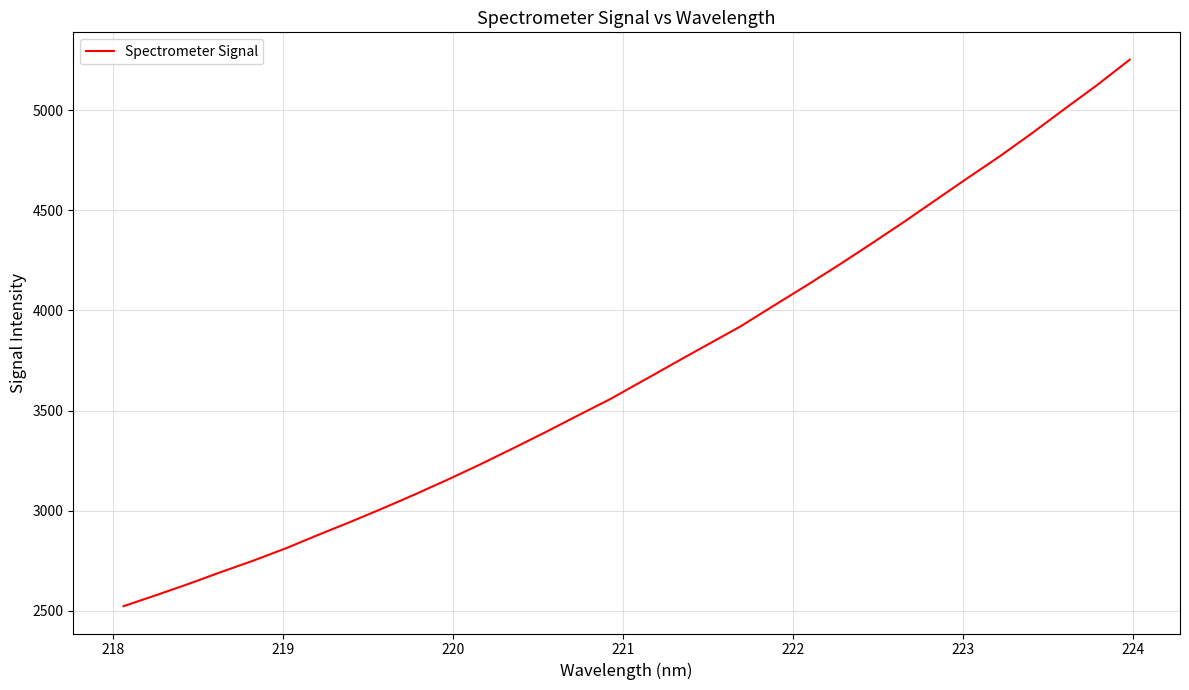

What is the difference between the maximum and minimum values?

2729.6